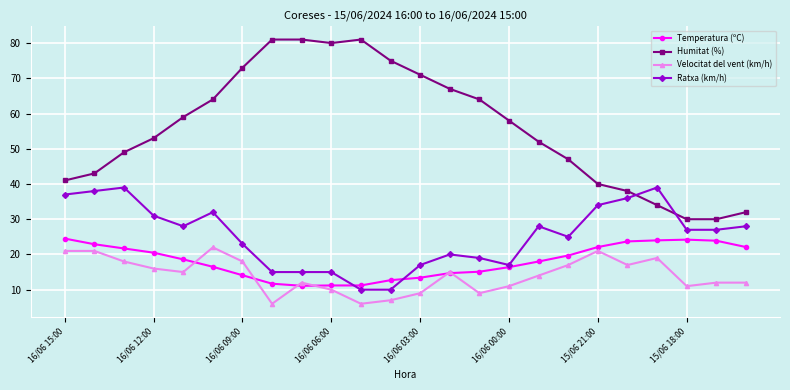

What is the lowest value of the Ratxa (km/h) series?

10.0